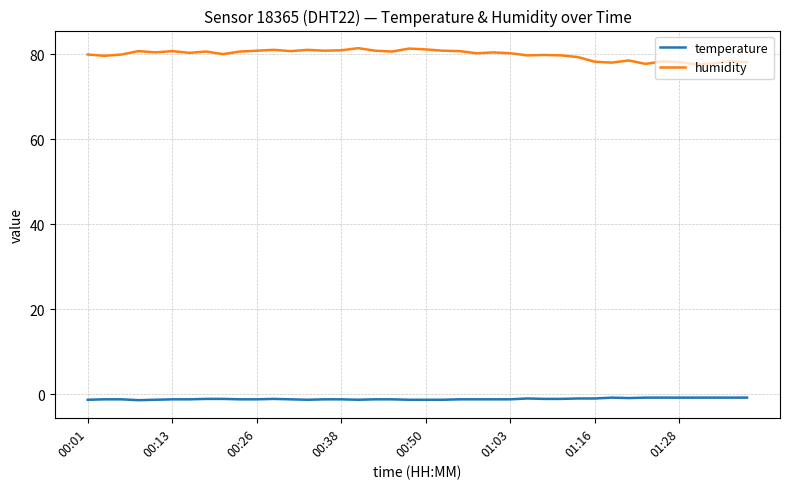

True or false: temperature and humidity intersect in this chart.

False